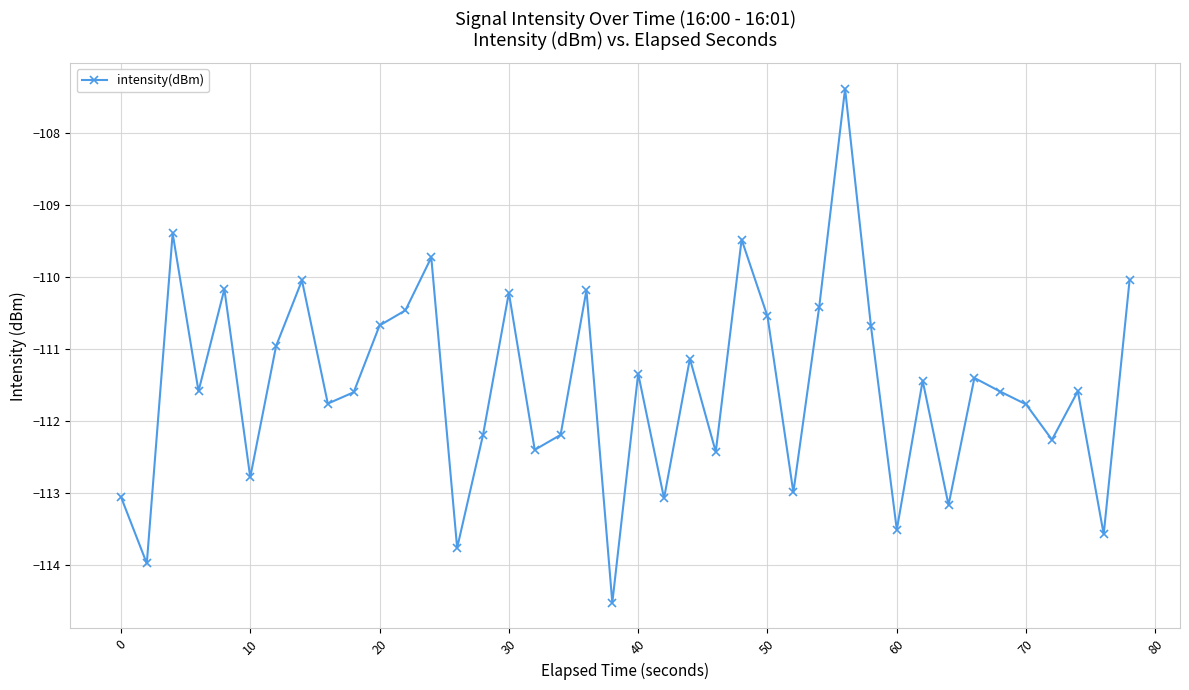

How many values are below -111?

25